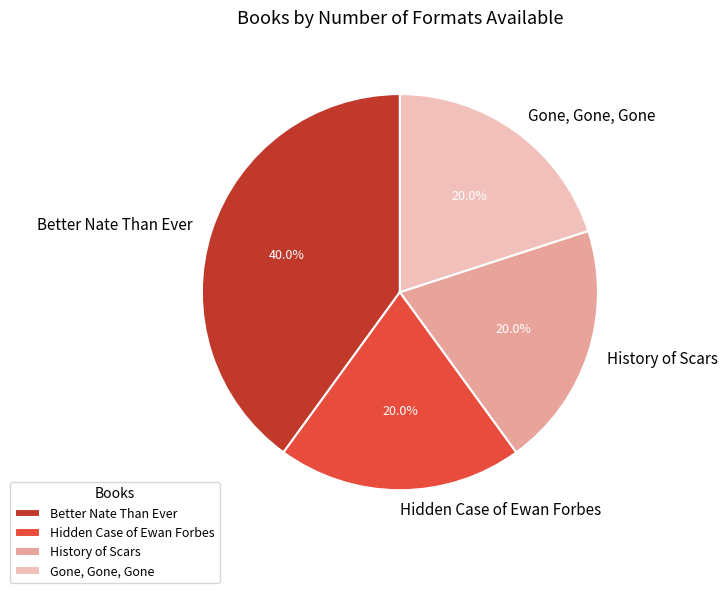

To the nearest percent, what is the combined percentage of Hidden Case of Ewan Forbes and Better Nate Than Ever?

60%